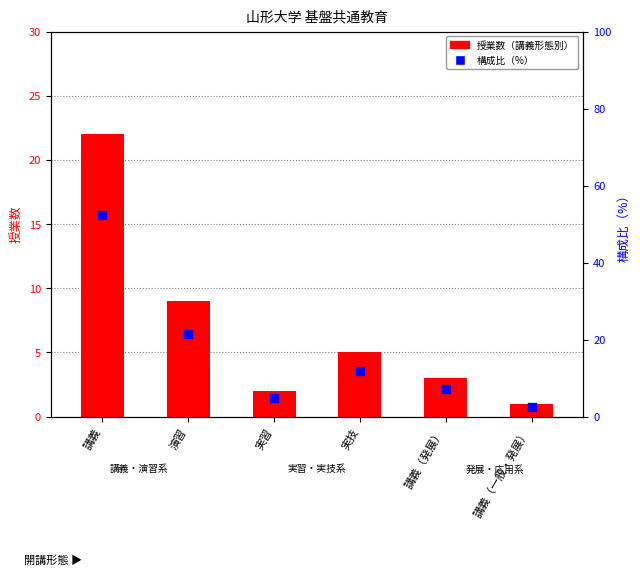

What are all the series names shown in the legend?

授業数（講義形態別）, 構成比（%）